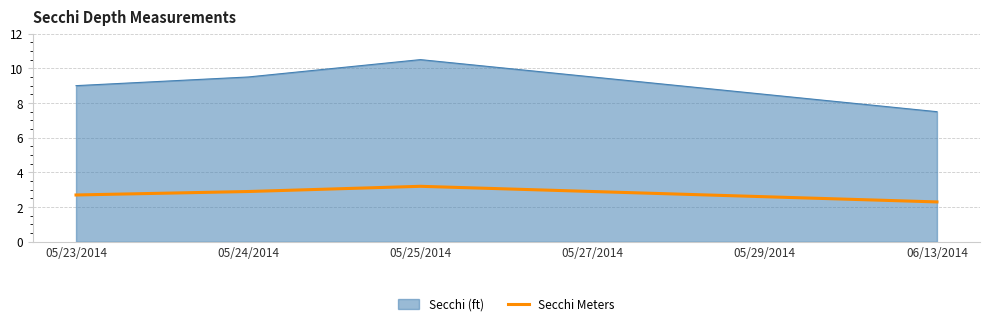

Does the chart display data point markers on the line(s)?

No